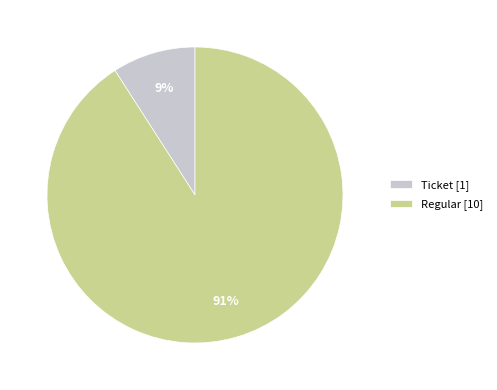

Rank the categories by value from lowest to highest.

Ticket [1], Regular [10]